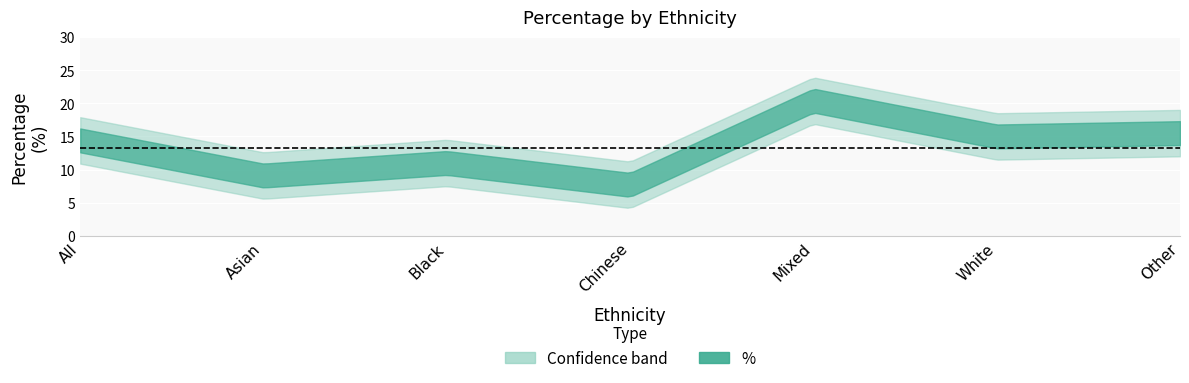

Rank the categories by value from highest to lowest.

Mixed, Other, White, All, Black, Asian, Chinese